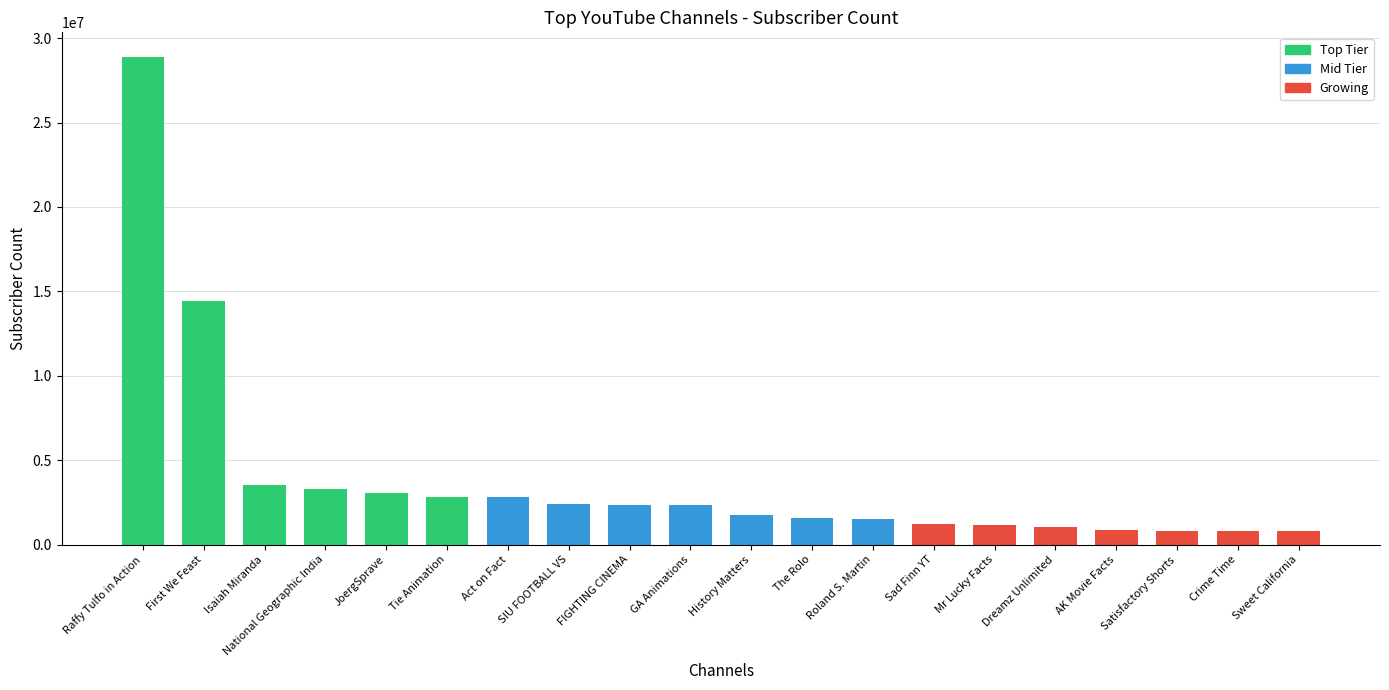

What is the change in value from JoergSprave to Crime Time?

-2270000